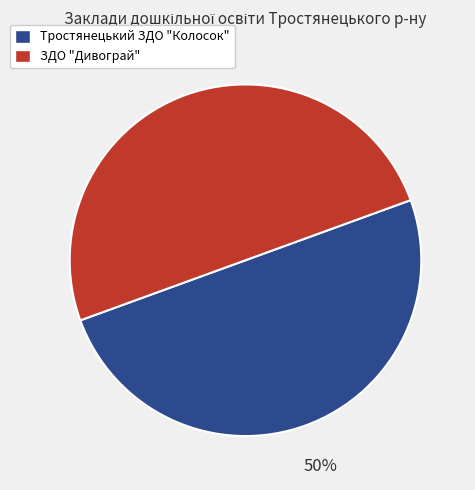

The ЗДО "Дивограй" slice represents 50% of the pie. True or false?

True